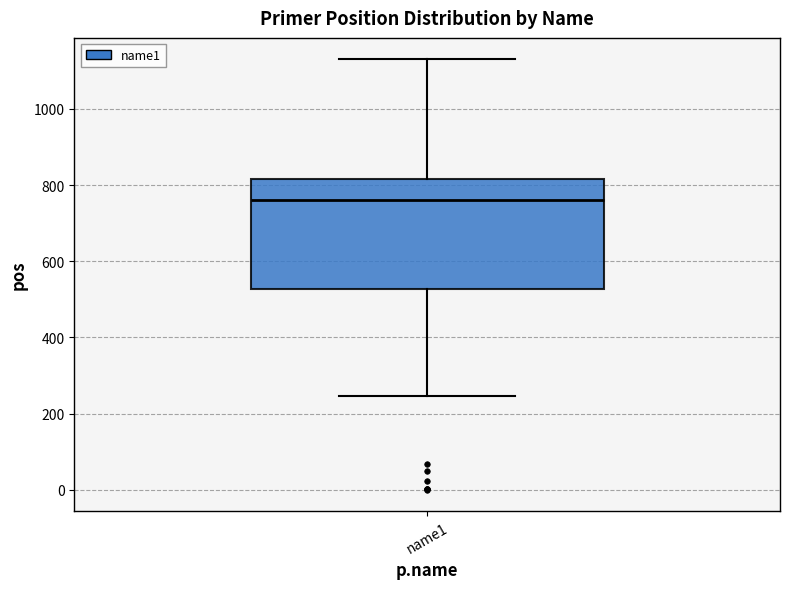

Where does the median line of the box for name1 sit on the y-axis? The values are not printed on the chart, so give them approximately, as read against the axis.

760